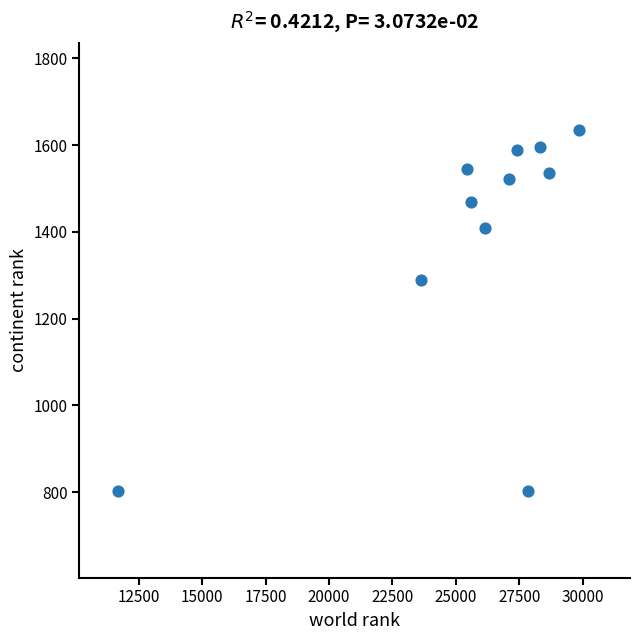

What Y value in the scatter plot is closest to 1219?

1289